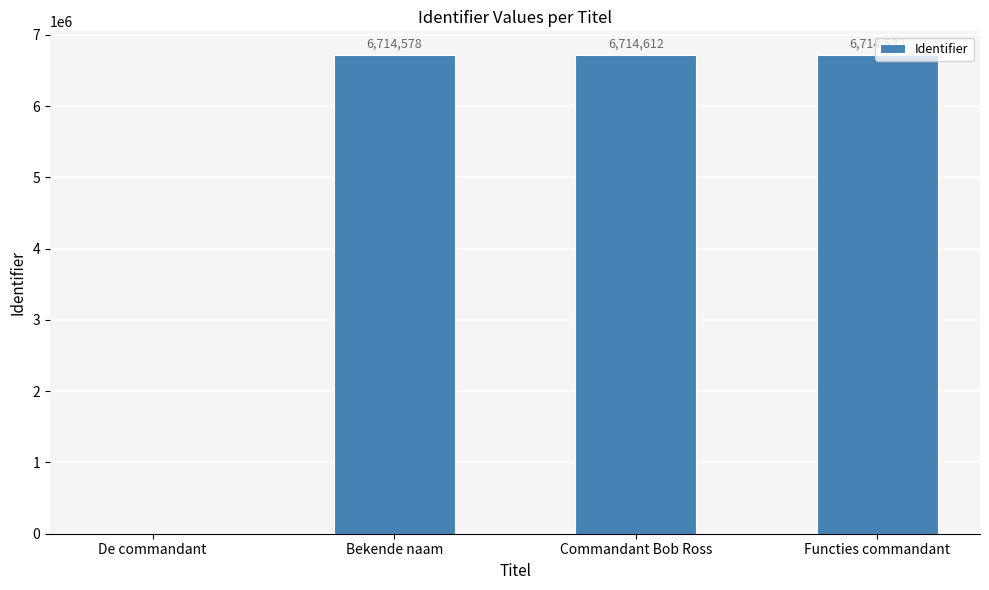

Reading left to right, what are all the values shown in this chart?

0	6714578	6714612	6714582